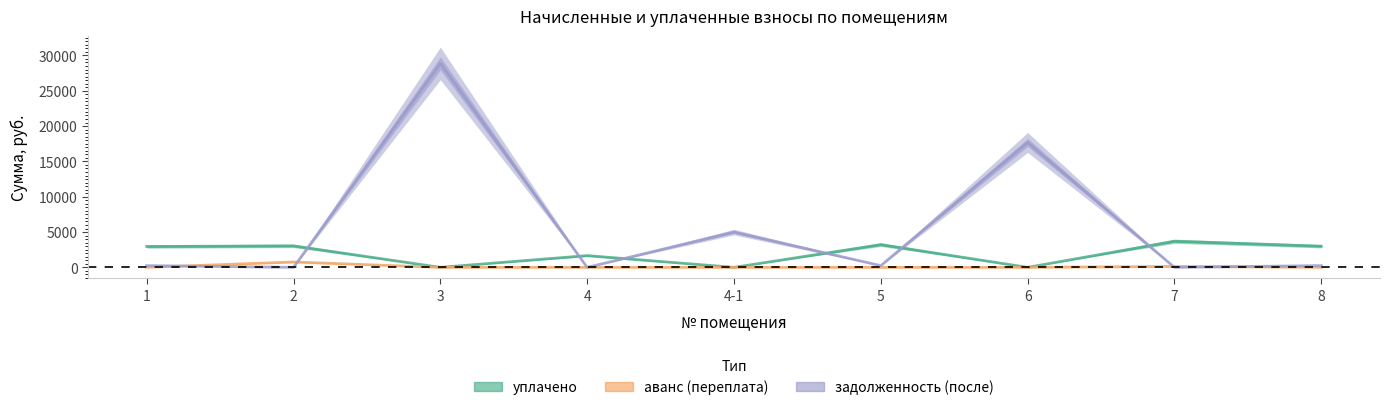

Rank the series at 3 from highest to lowest value.

задолженность (после), уплачено, аванс (переплата)